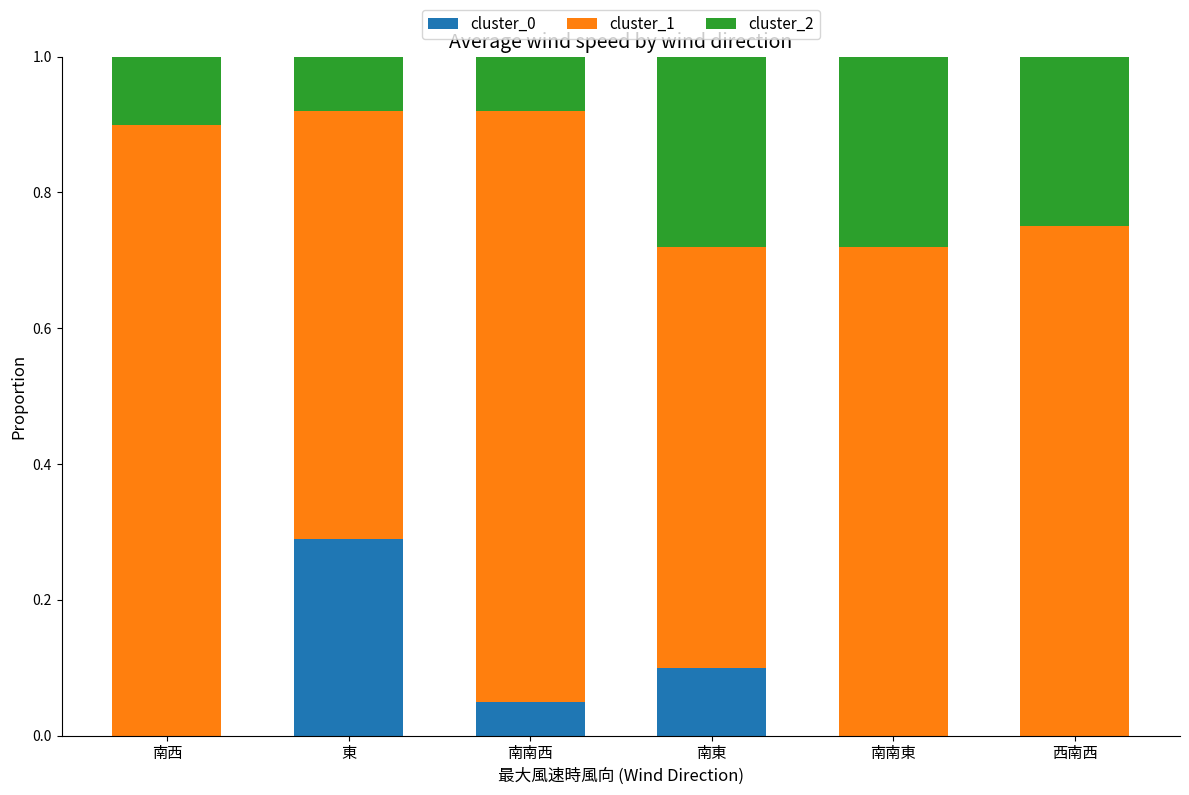

The value of cluster_0 at 南東 is 0.1. True or false?

True